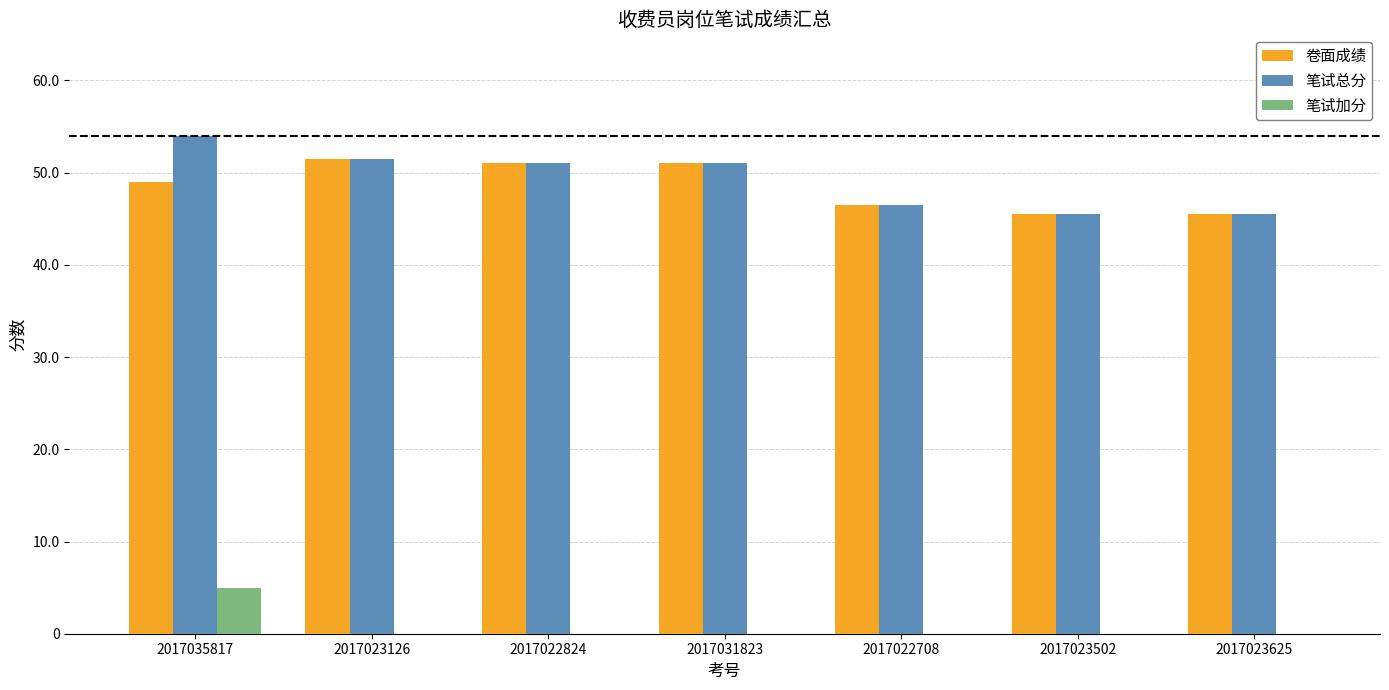

What is the greatest value displayed?

54.0